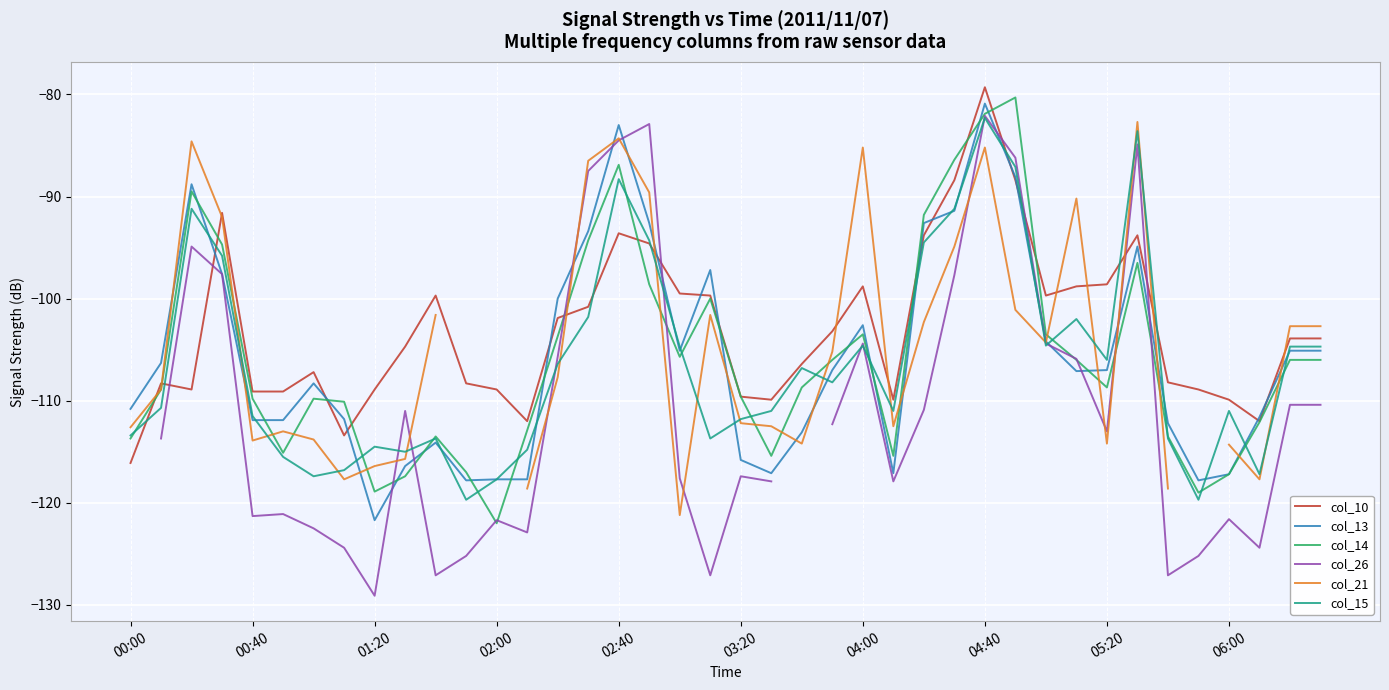

How many distinct data groups are displayed?

6